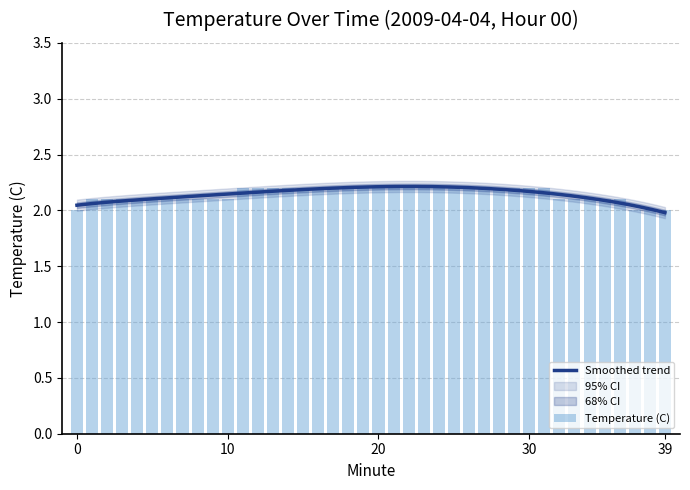

What is the value of the 39th bar from the left?

2.0